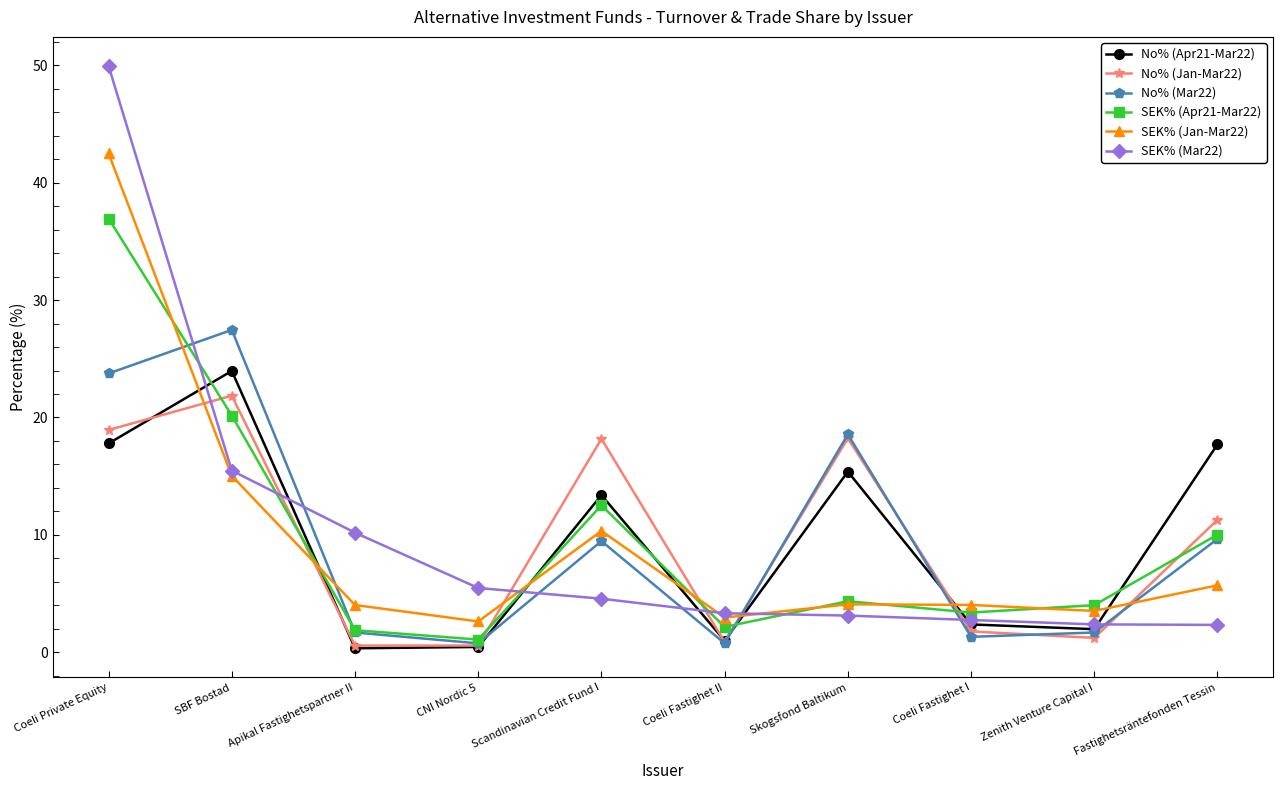

How many data points does each series have?

10